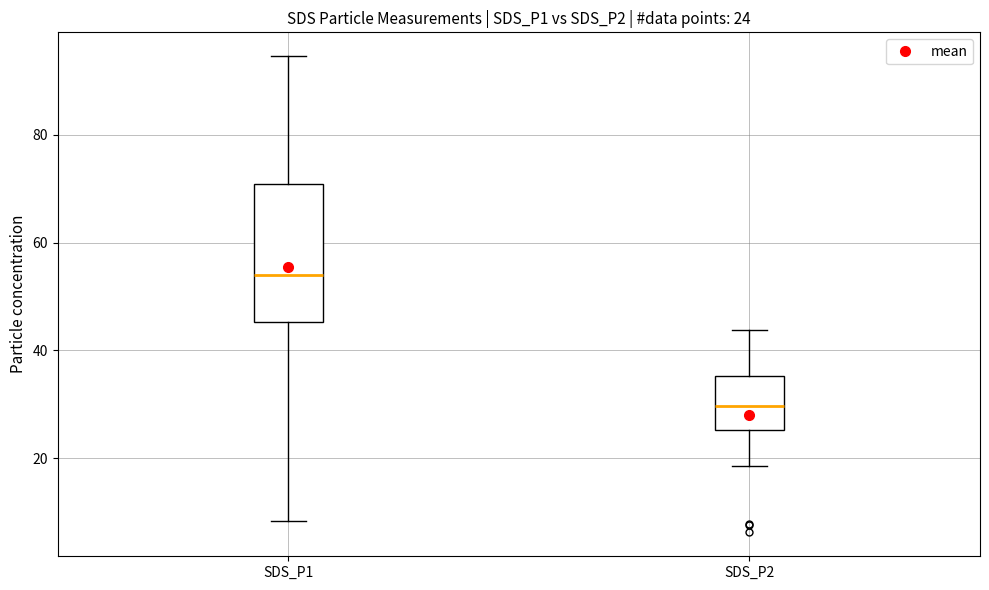

Which box's median line is the highest?

SDS_P1